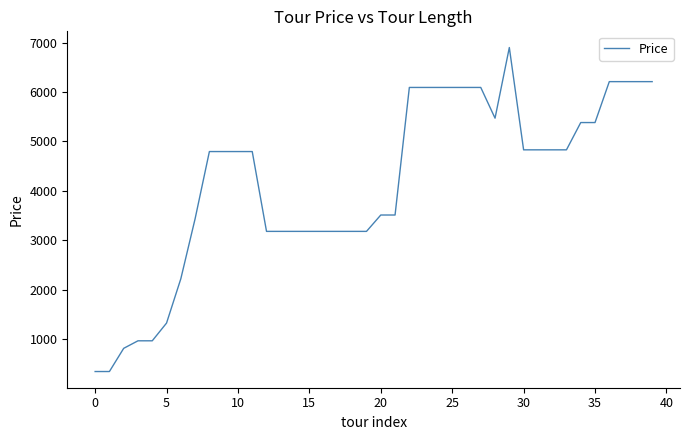

What is the difference between the maximum and minimum values?

6555.6